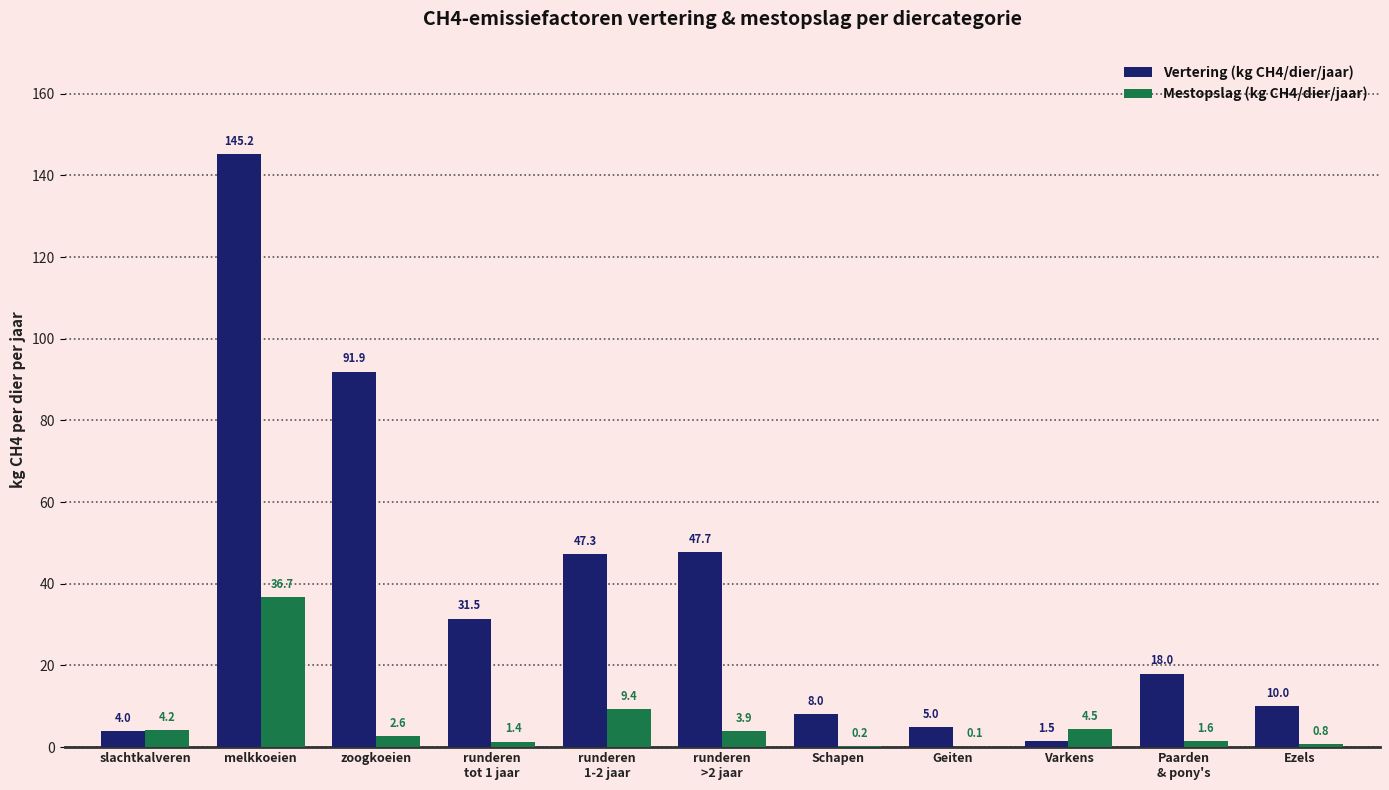

Which series changed the most between slachtkalveren and Ezels?

Vertering (kg CH4/dier/jaar)